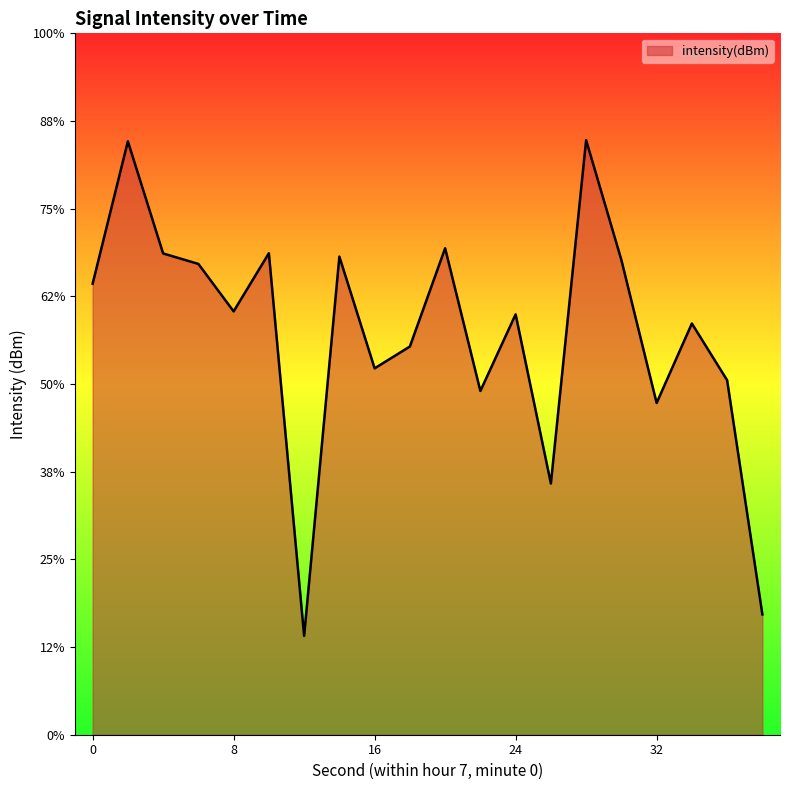

Reading left to right, what are all the values shown in this chart?

0=-129.4	2=-122.9	4=-128.0	6=-128.5	8=-130.7	10=-128.0	12=-145.5	14=-128.2	16=-133.3	18=-132.3	20=-127.8	22=-134.3	24=-130.8	26=-138.5	28=-122.9	30=-128.3	32=-134.9	34=-131.2	36=-133.8	38=-144.5